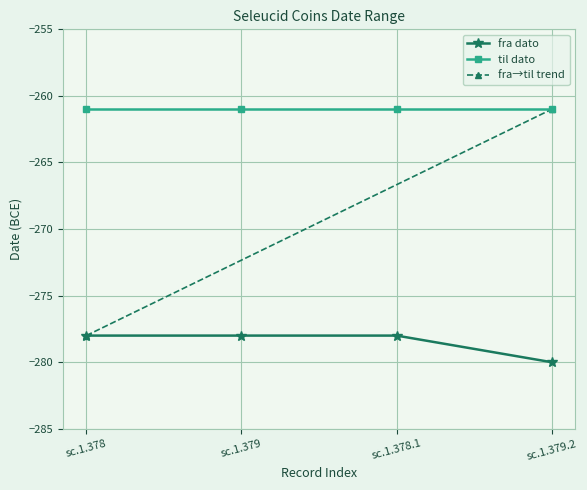

The value at sc.1.379.2 is -280. True or false?

True